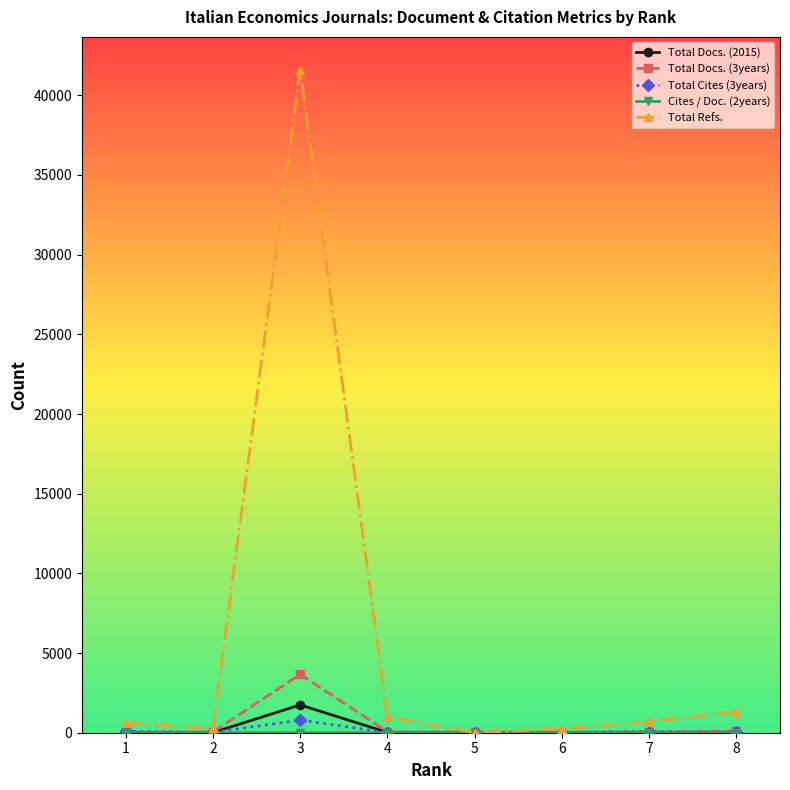

Does the chart have visible grid lines?

No